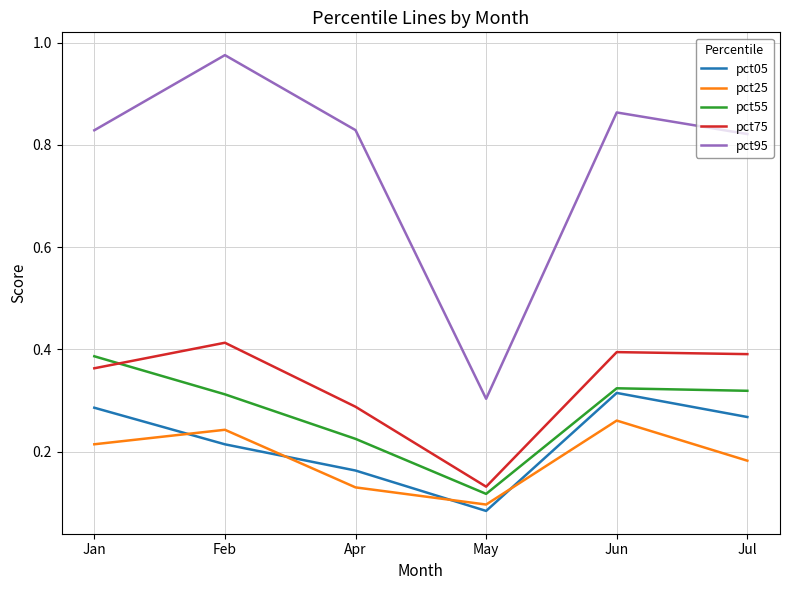

Count the pct55 values in the range 0 to 1.

6